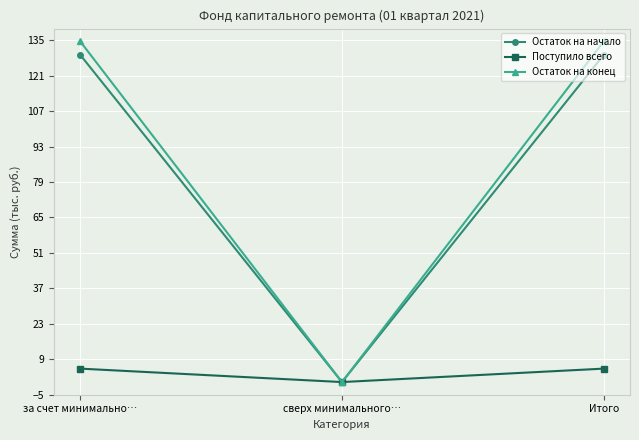

What is the highest value of the Остаток на конец series?

134.6